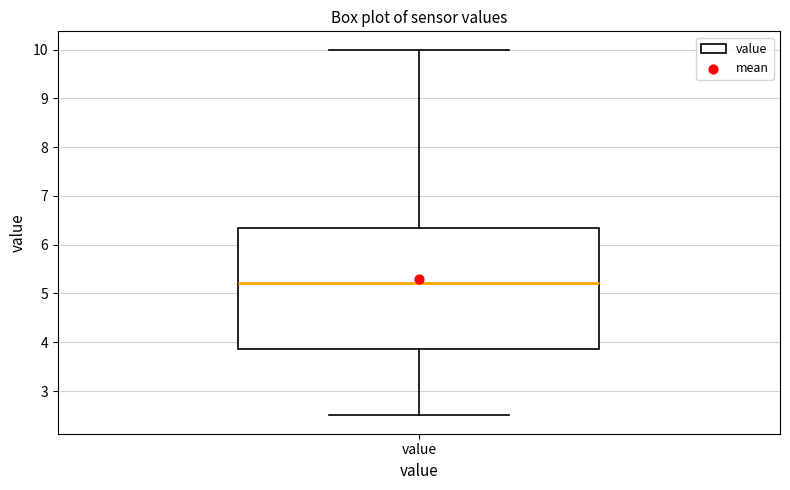

Where does the upper whisker of the box for value end on the y-axis? The values are not printed on the chart, so give them approximately, as read against the axis.

10.0